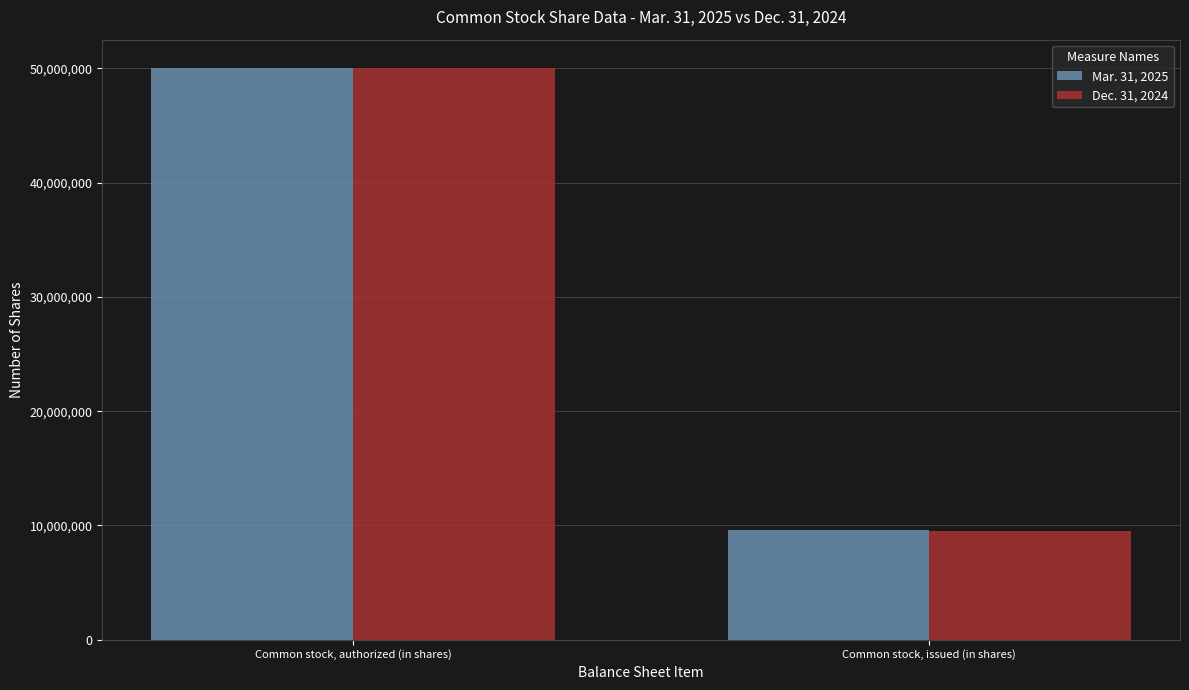

True or false: Dec. 31, 2024 has a value of 50000000 at Common stock, authorized (in shares).

True